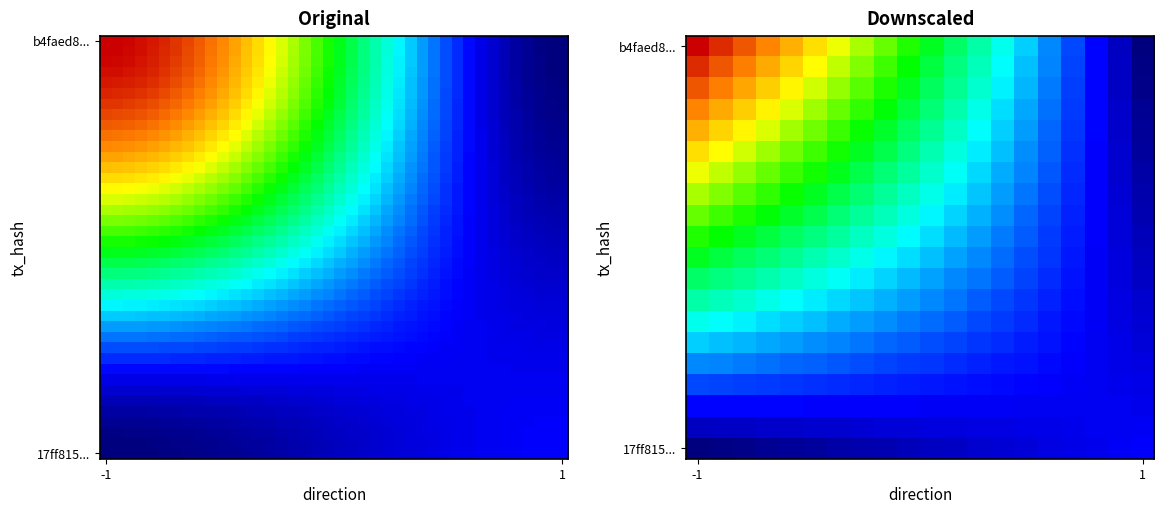

What is the sum of all 17ff8159e4806c7bdd6c230c30120f67693c861 values?

4